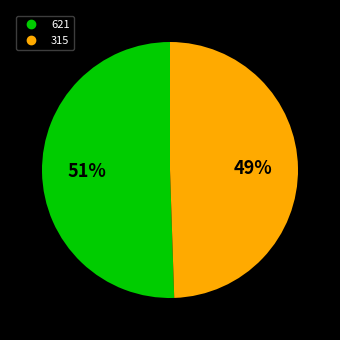

Approximately how many times larger is the value at 621 compared to 315?

1.0